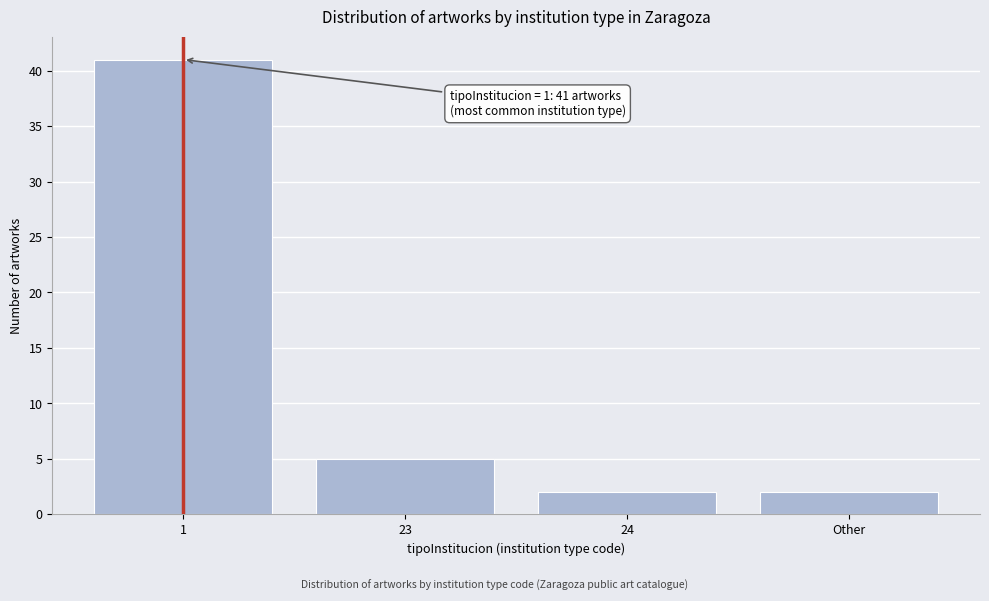

Reading right to left, list all the values displayed in this chart.

Other=2	24=2	23=5	1=41